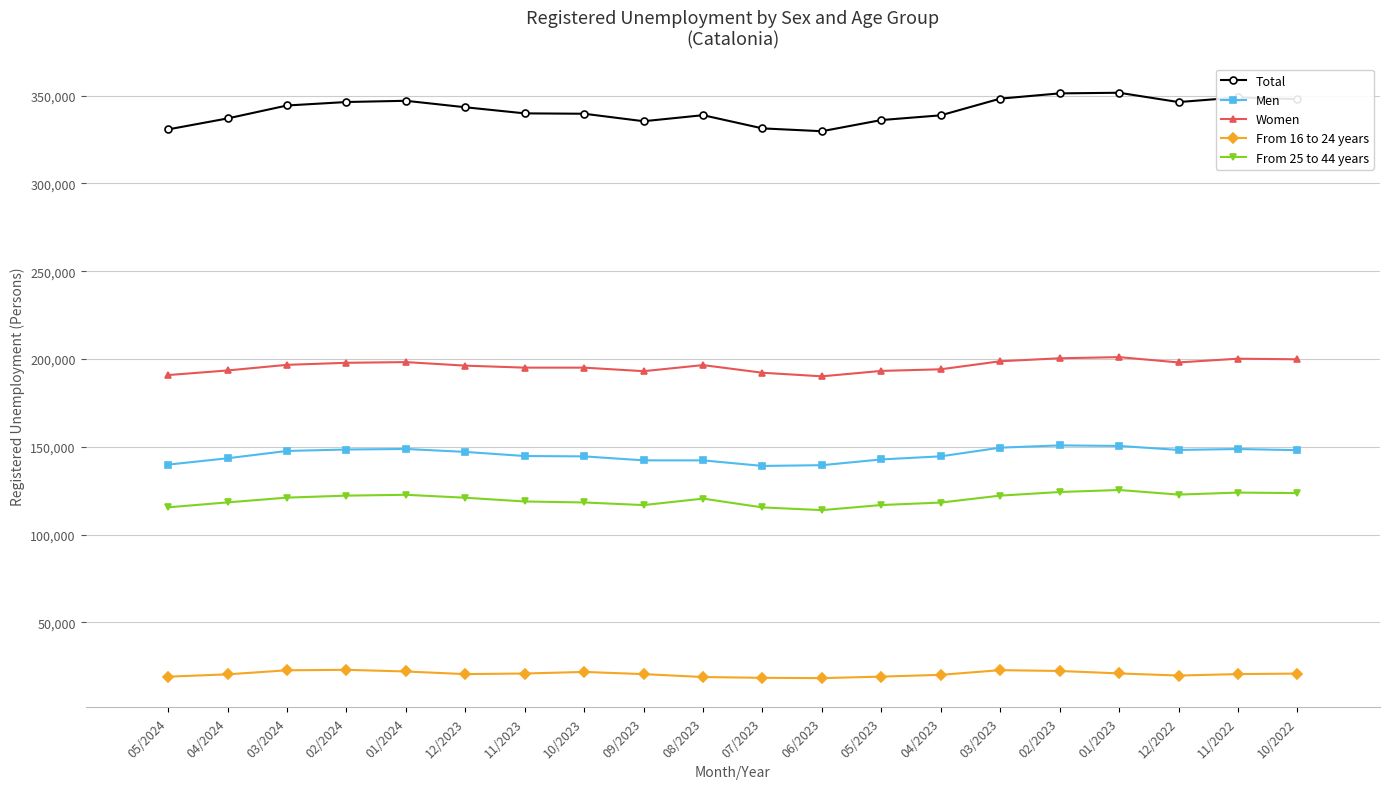

True or false: Total and From 25 to 44 years cross at least once.

False